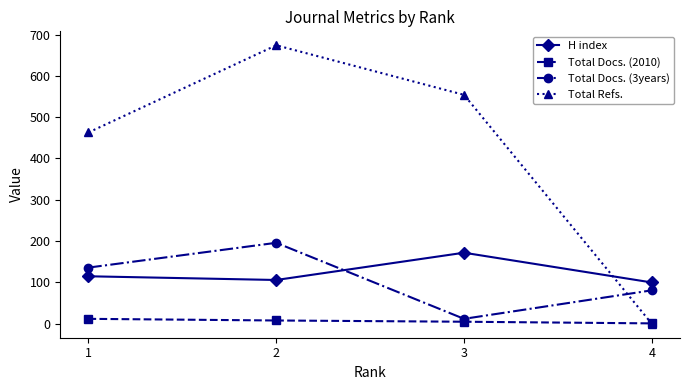

At which category does H index reach its first local valley?

2